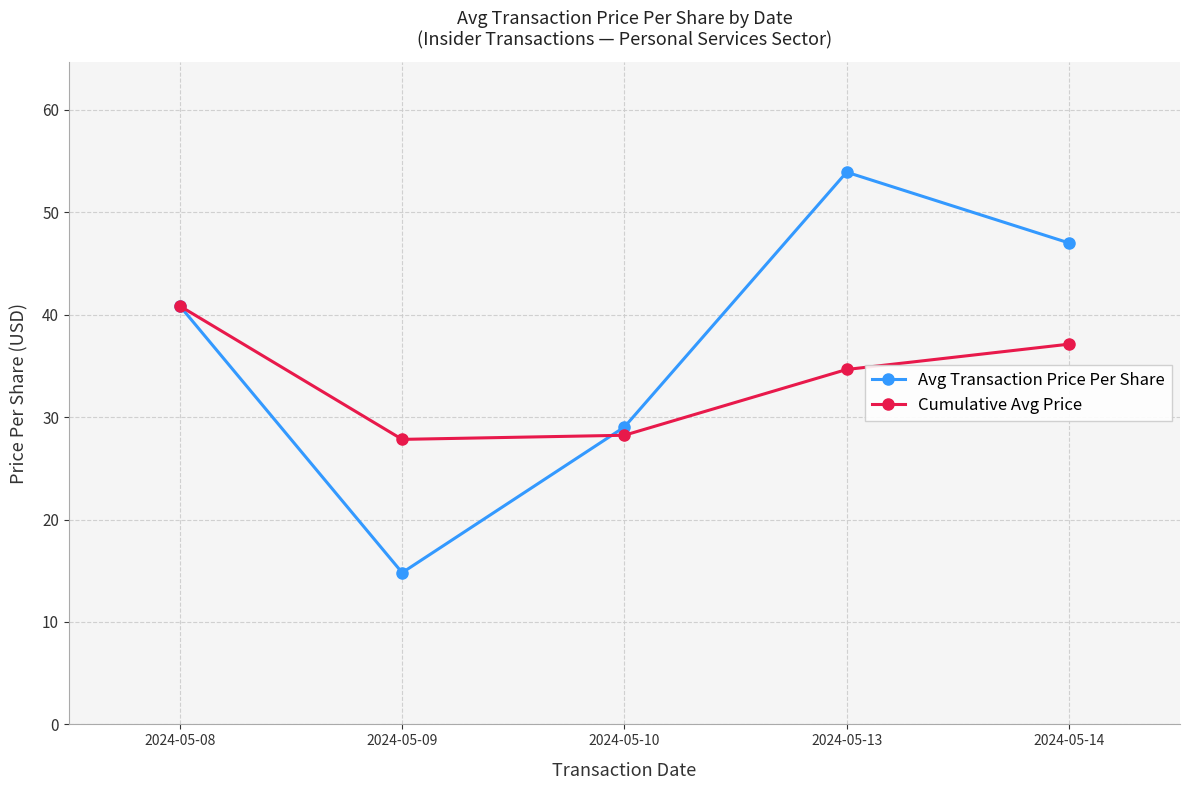

Is it true that Cumulative Avg Price equals 57.5 at 2024-05-13?

False